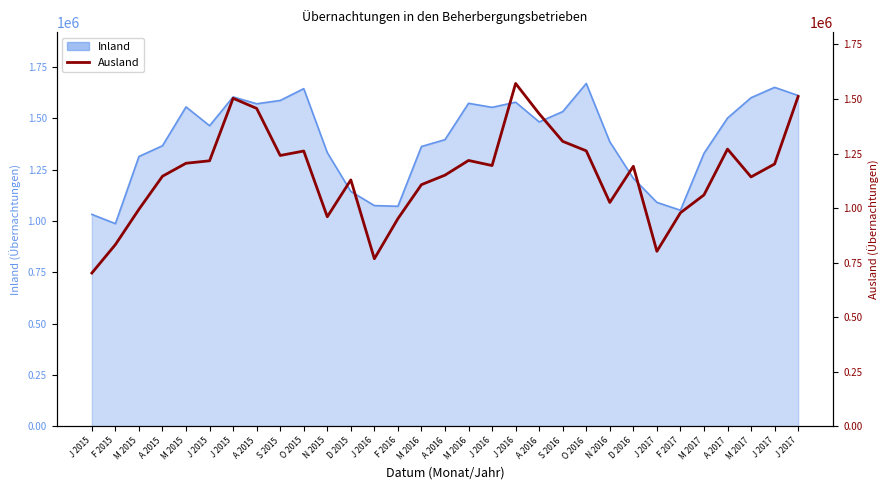

Where is the first local maximum?

J 2015